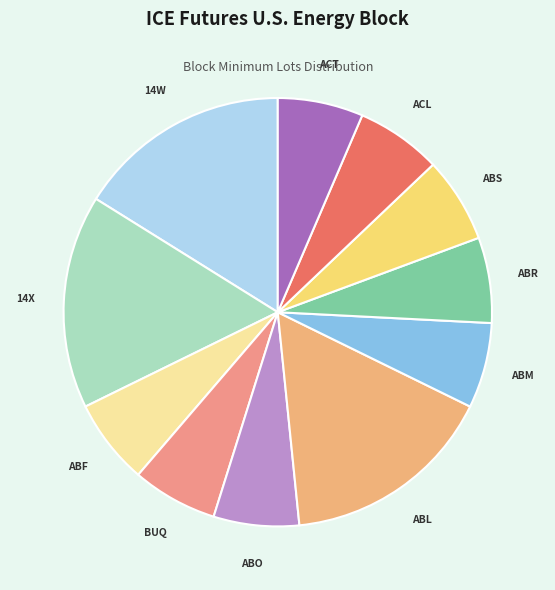

How many slices are in this pie chart?

11